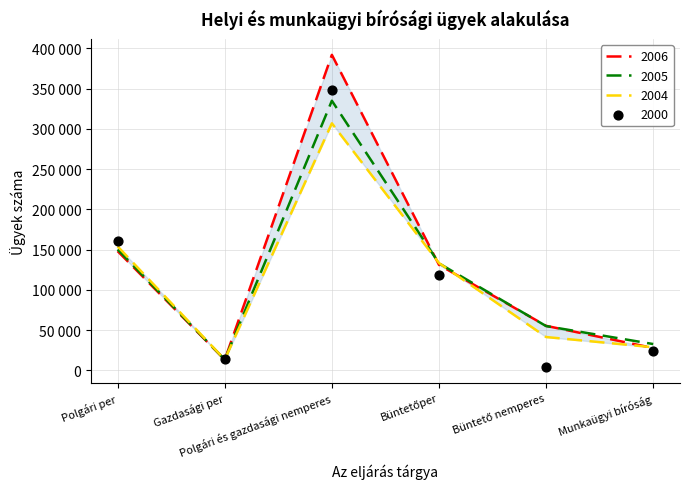

What is the total value across all series at Büntető nemperes?

156259